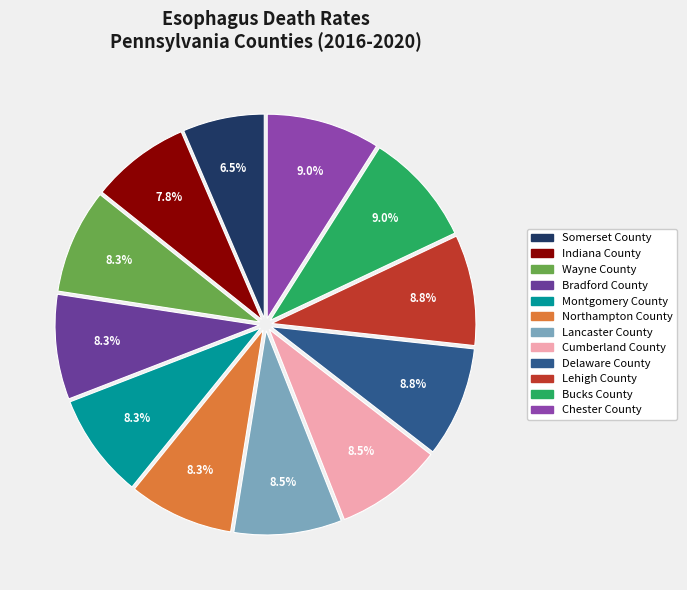

Do Montgomery County and Chester County together represent more than half of the pie?

No